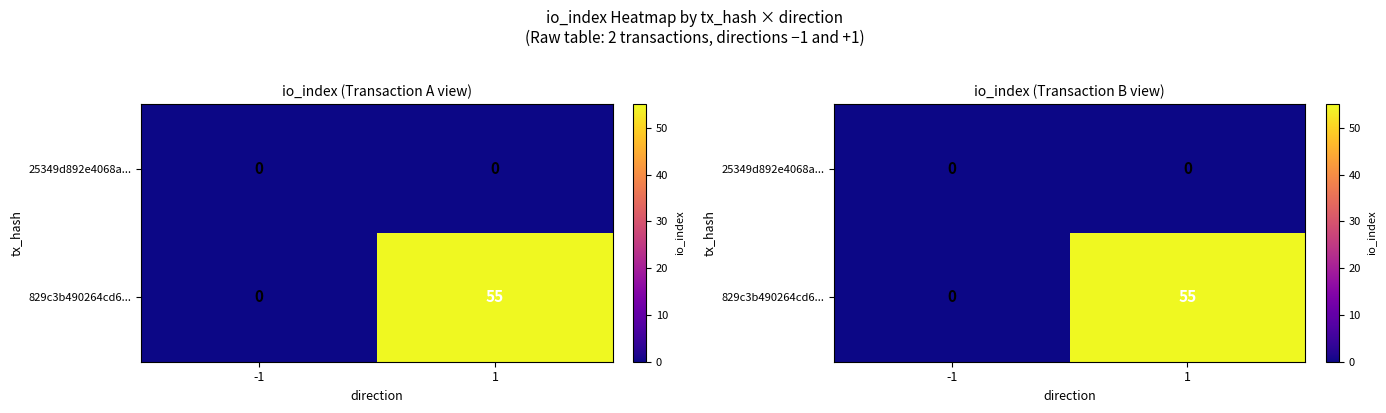

At 1, list the series in order from largest to smallest.

829c3b490264cd6..., 25349d892e4068a...